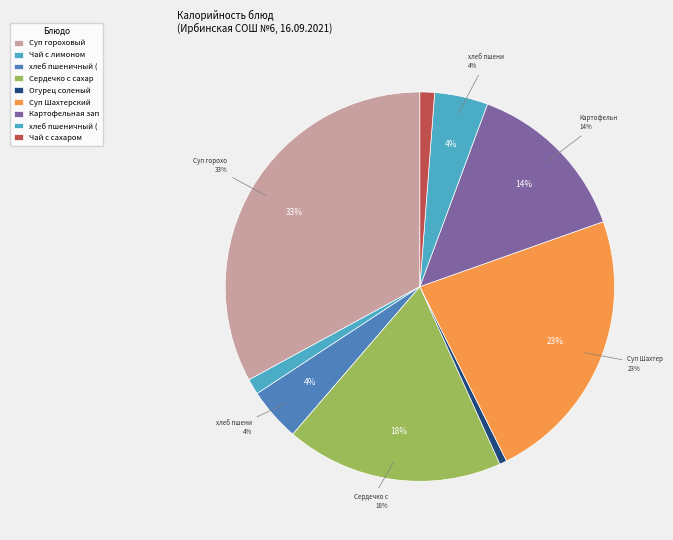

True or false: Чай с сахаром accounts for 11% of the total.

False